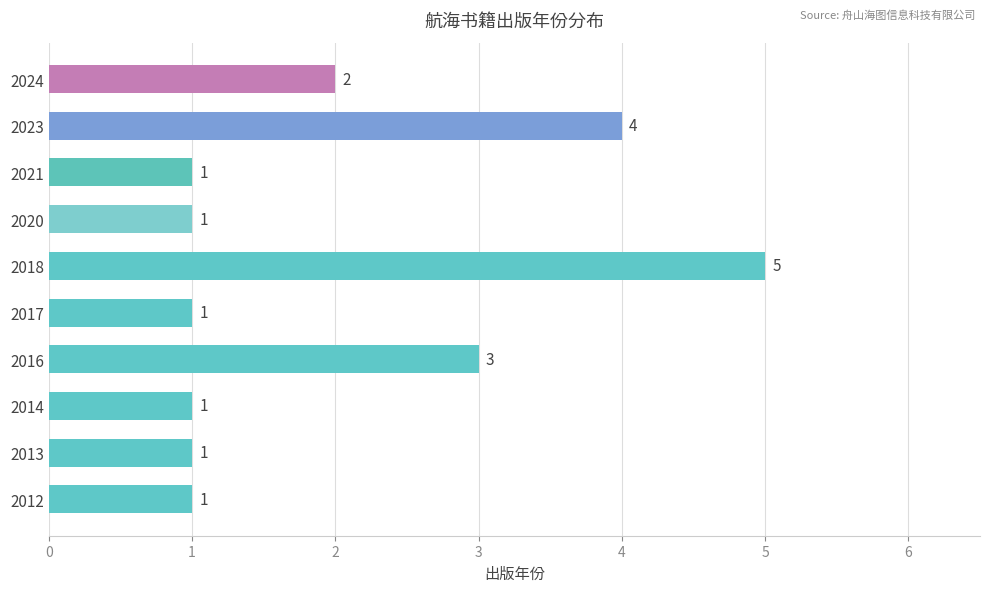

At which label is the value closest to 3?

2016